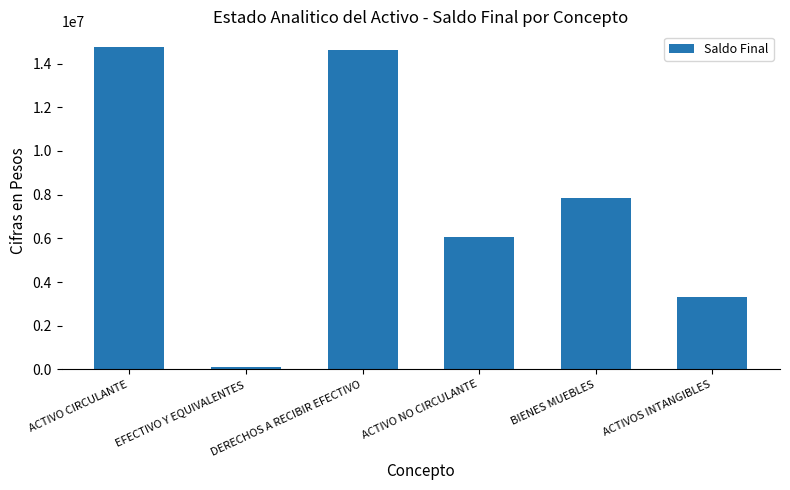

What position from the left is ACTIVOS INTANGIBLES?

6